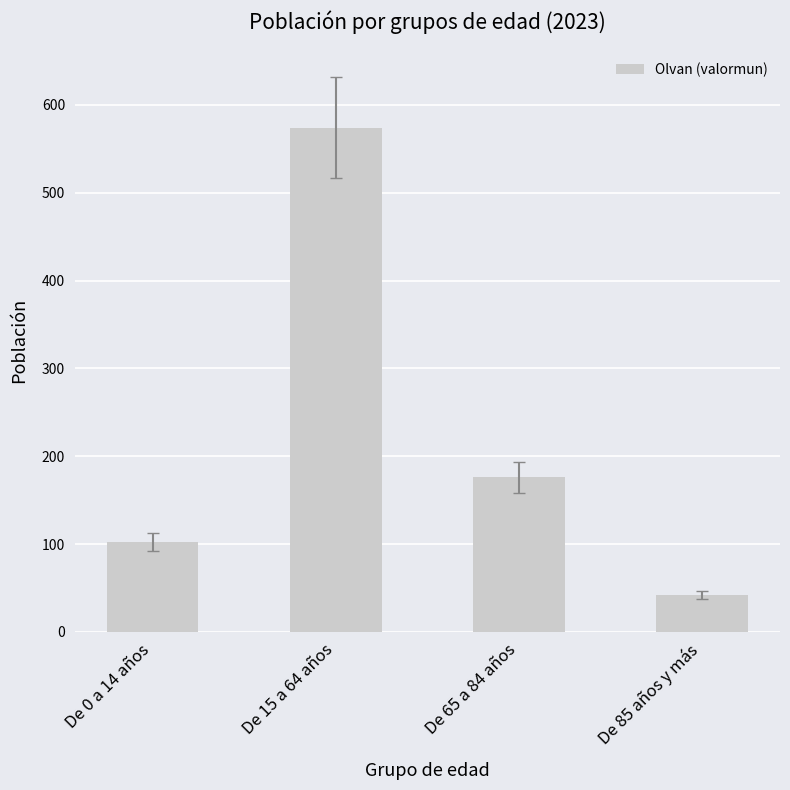

Reading left to right, list all the values displayed in this chart.

De 0 a 14 años=102	De 15 a 64 años=574	De 65 a 84 años=176	De 85 años y más=42